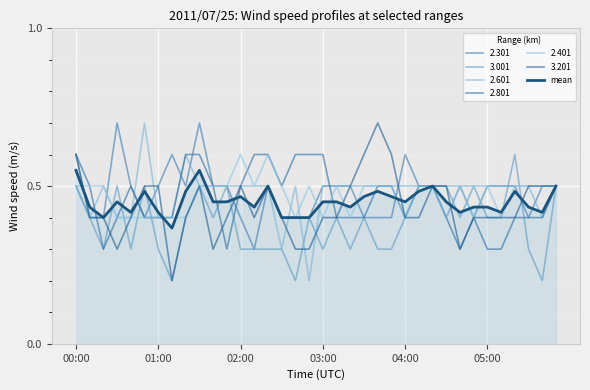

Does the chart display data point markers on the line(s)?

No